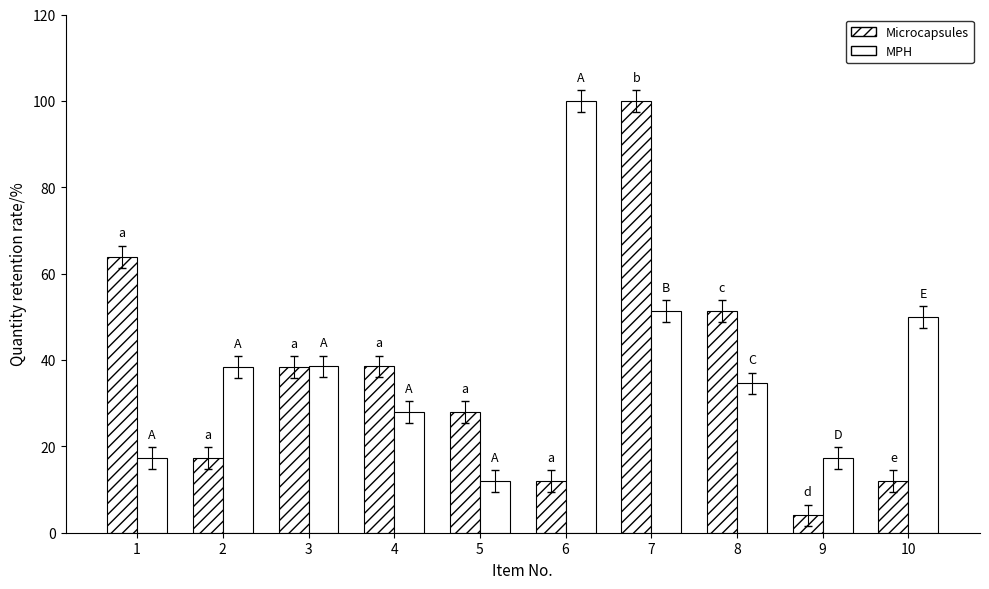

How many series are shown in this chart?

2